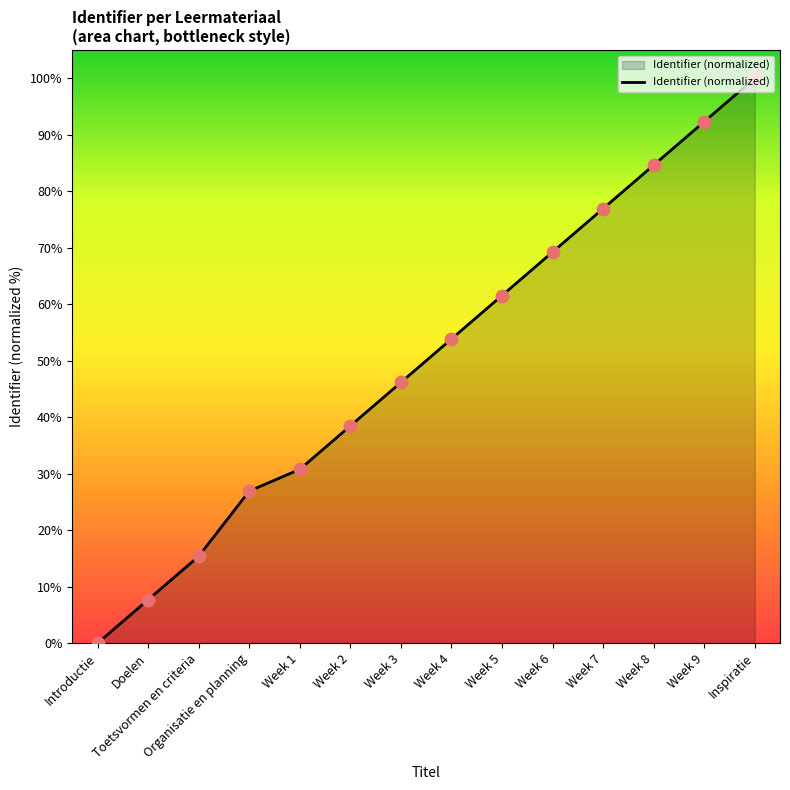

What is the change in value from Week 9 to Inspiratie?

+7.7